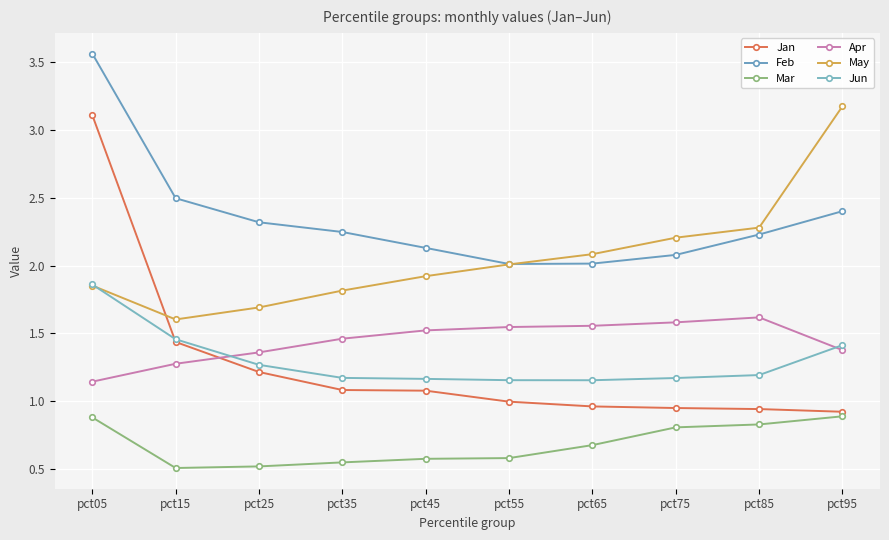

Between which two adjacent categories do Jan and May first intersect?

pct05 and pct15